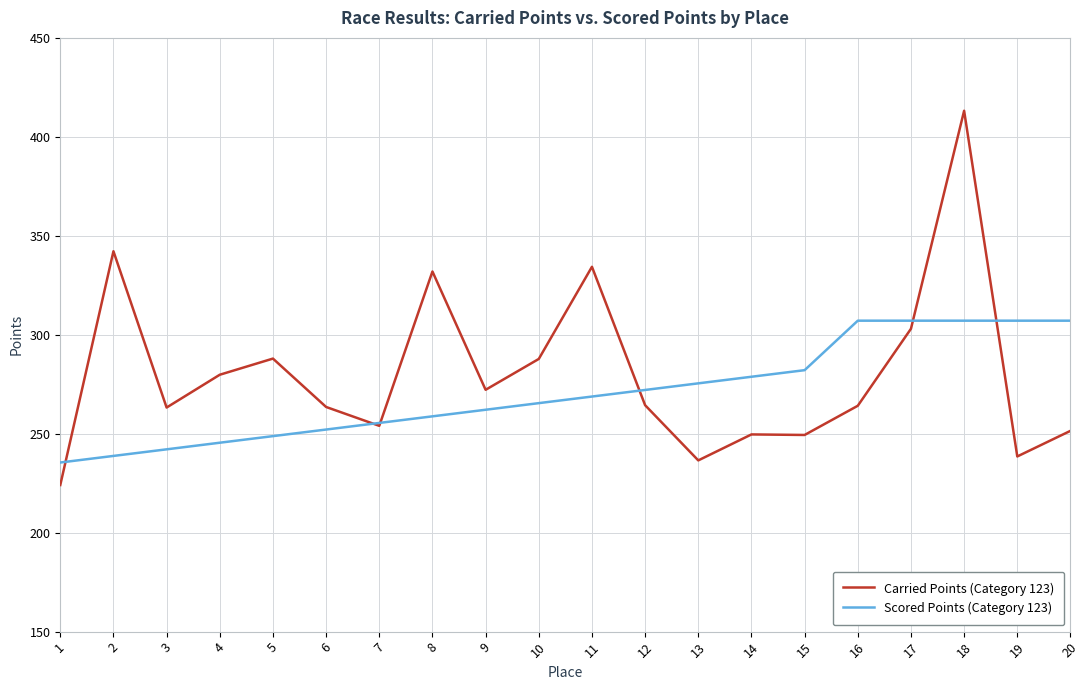

Which series has the widest spread of values?

Carried Points (Category 123)